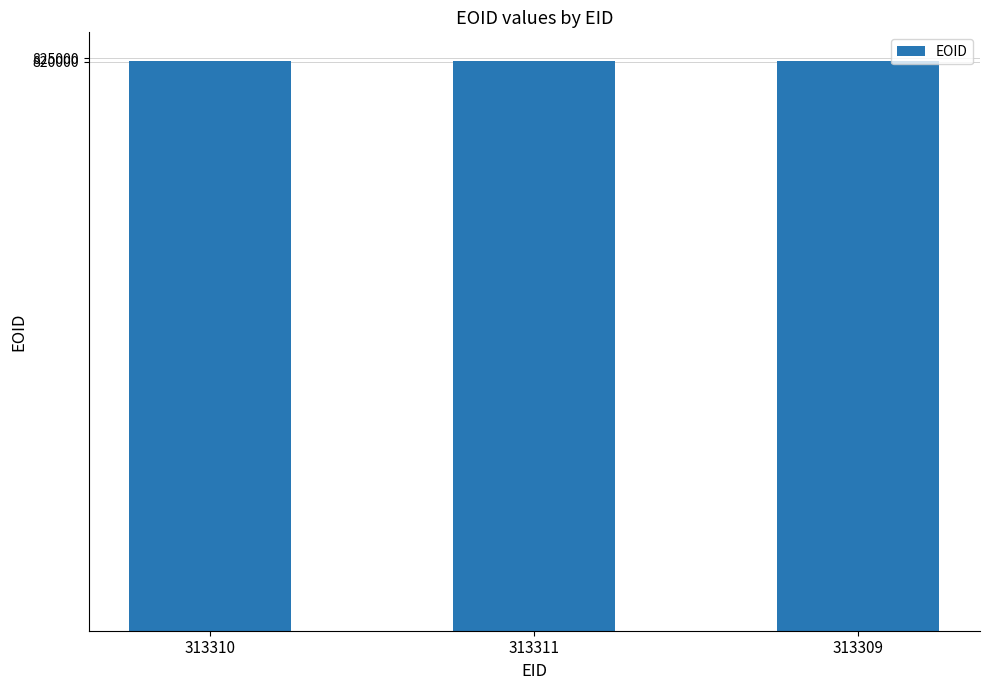

The value at 313311 is 1182146. True or false?

False